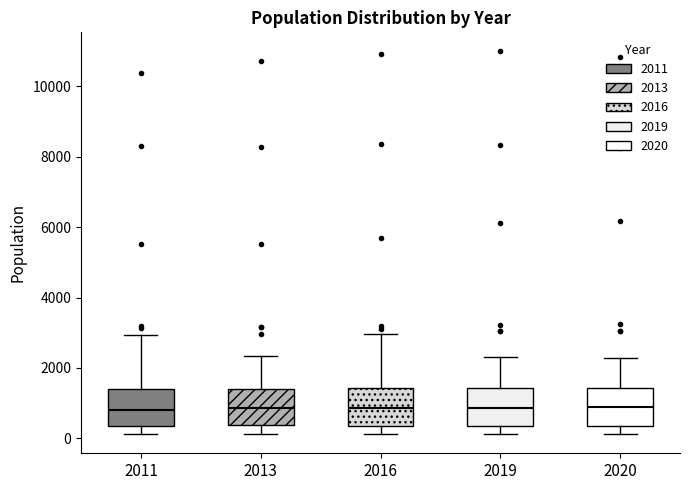

Where does the upper whisker of the box at x = 2019 end on the y-axis? The values are not printed on the chart, so give them approximately, as read against the axis.

2400